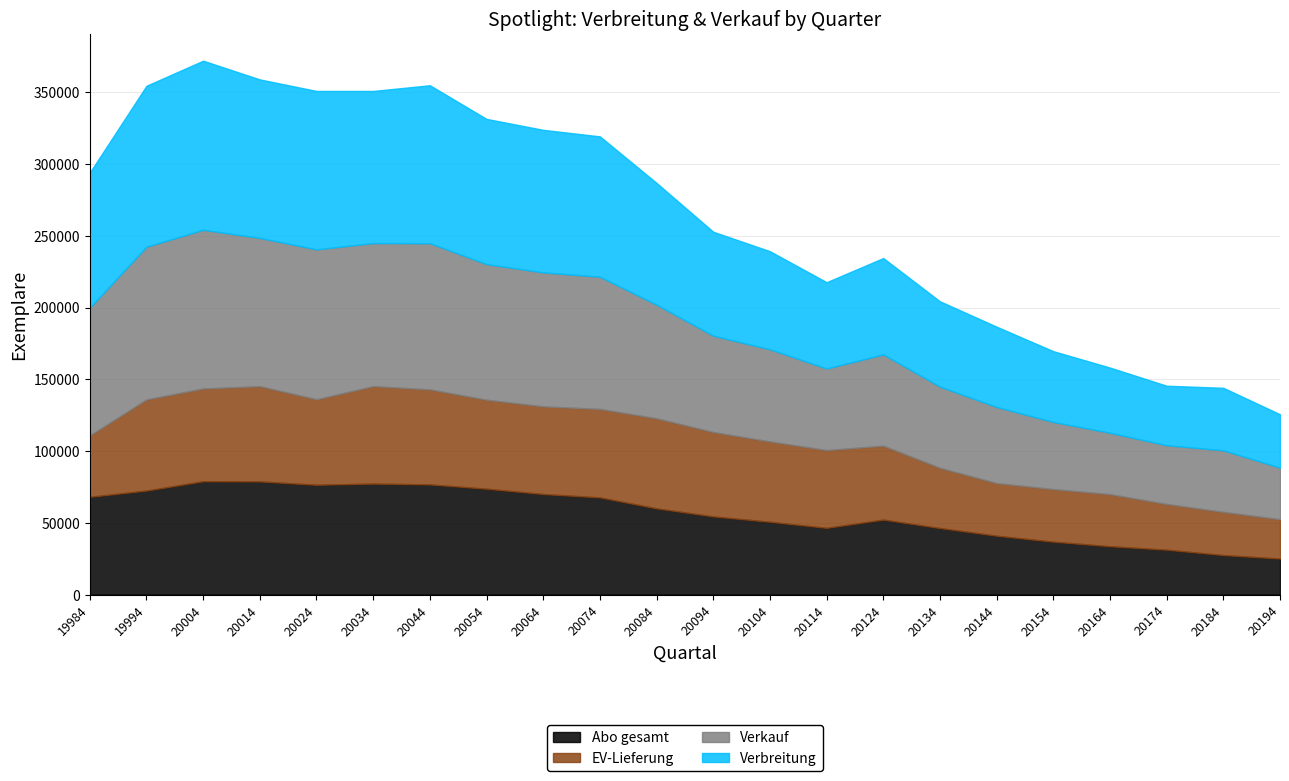

Reading right to left, what are all the values shown in this chart?

Abo gesamt: 20194=25157	20184=27577	20174=31322	20164=33737	20154=36900	20144=41065	20134=46418	20124=52290	20114=46550	20104=50777	20094=54527	20084=60121	20074=67752	20064=70112	20054=73818	20044=76811	20034=77389	20024=76572	20014=78893	20004=79014	19994=72530	19984=68172
EV-Lieferung: 20194=27377	20184=30097	20174=31847	20164=36286	20154=36636	20144=36664	20134=41933	20124=51510	20114=54176	20104=55974	20094=58780	20084=62756	20074=61661	20064=61080	20054=62015	20044=66211	20034=67902	20024=59569	20014=66375	20004=64652	19994=63506	19984=42801
Verkauf: 20194=35970	20184=42903	20174=40974	20164=42789	20154=46836	20144=53064	20134=56605	20124=63626	20114=56870	20104=64243	20094=67146	20084=79201	20074=92138	20064=93384	20054=94499	20044=101901	20034=99721	20024=104470	20014=103317	20004=110592	19994=106441	19984=89036
Verbreitung: 20194=37193	20184=43569	20174=41454	20164=45420	20154=49299	20144=55946	20134=59466	20124=67137	20114=60138	20104=68352	20094=72441	20084=84834	20074=97802	20064=99335	20054=101195	20044=110051	20034=105992	20024=110390	20014=110456	20004=117835	19994=112138	19984=94127